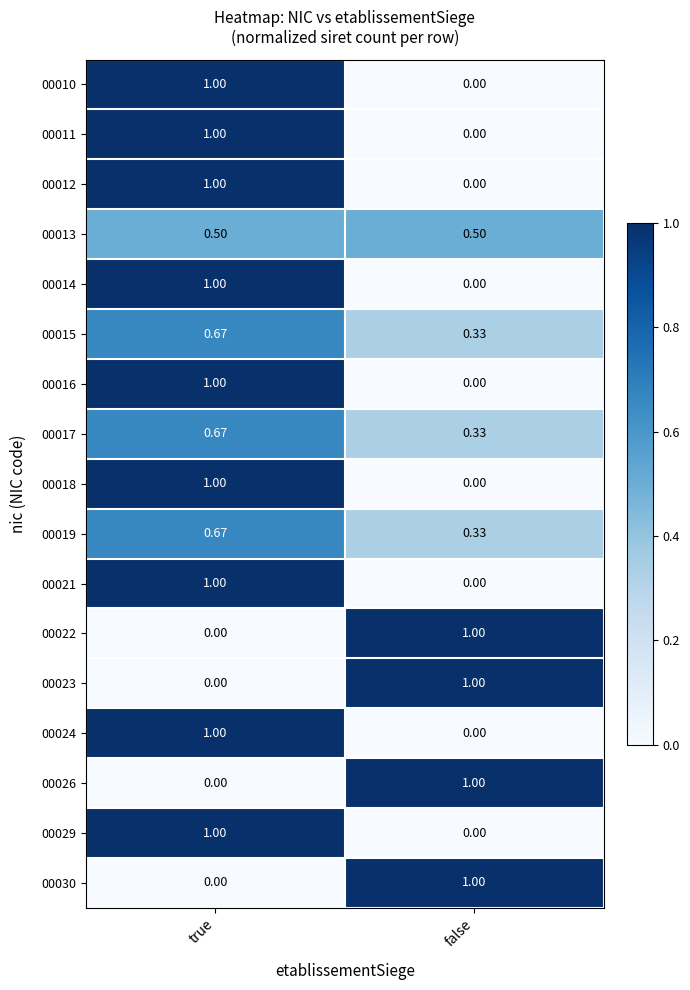

At which category is the sum across all series the highest?

true